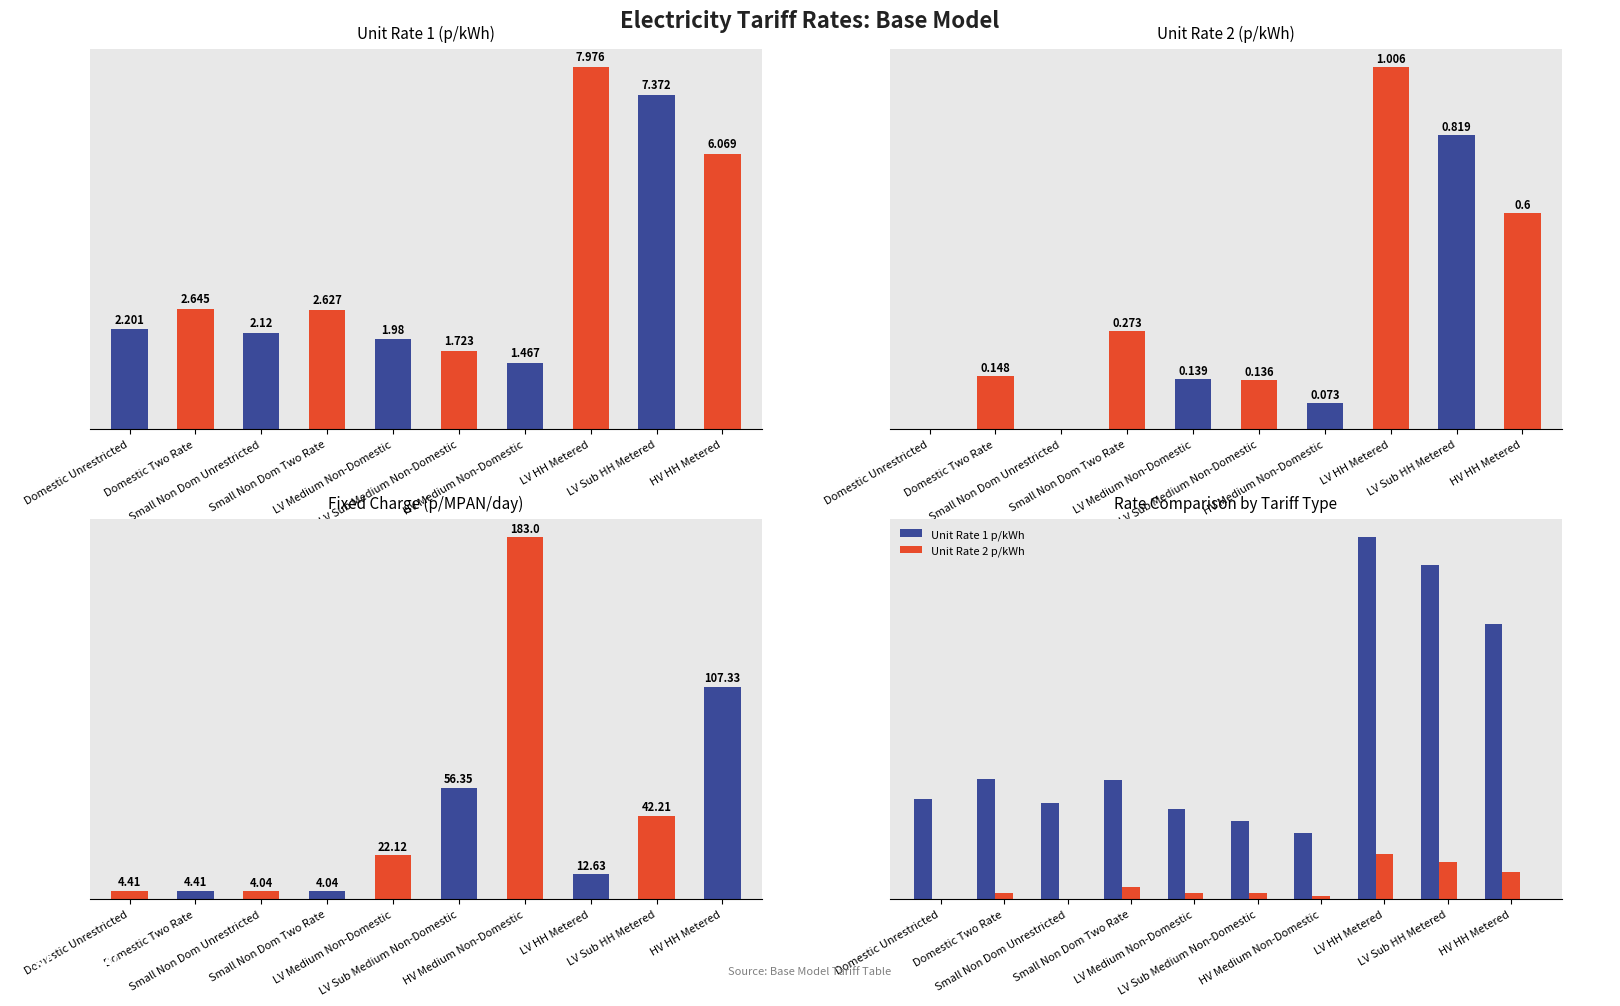

List the labels in order of Unit Rate 2 p/kWh value, largest first.

LV HH Metered, LV Sub HH Metered, HV HH Metered, Small Non Dom Two Rate, Domestic Two Rate, LV Medium Non-Domestic, LV Sub Medium Non-Domestic, HV Medium Non-Domestic, Domestic Unrestricted, Small Non Dom Unrestricted